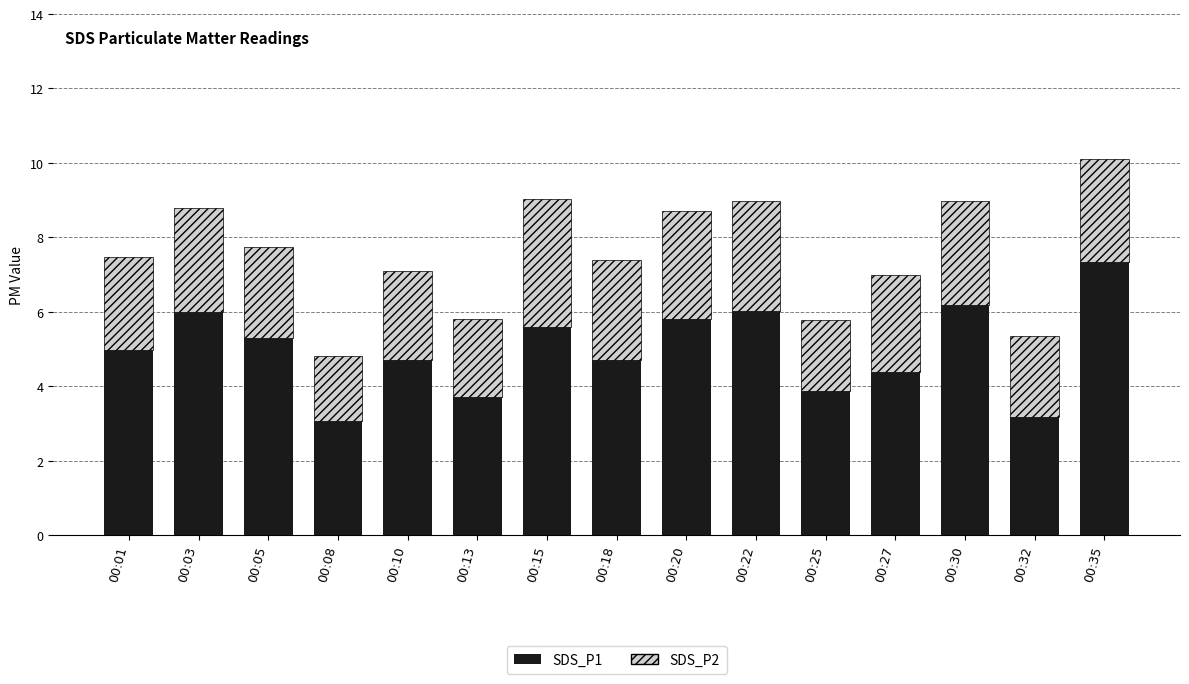

What is the approximate value of SDS_P1 at 00:32?

3.2